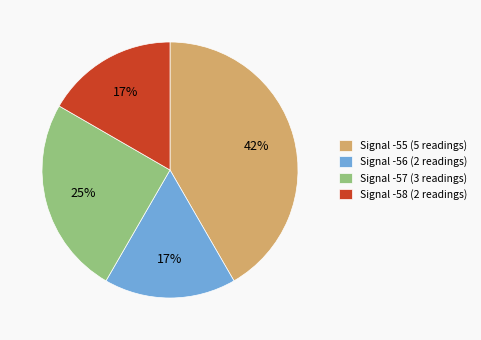

Is there any slice that represents more than half of the pie?

No